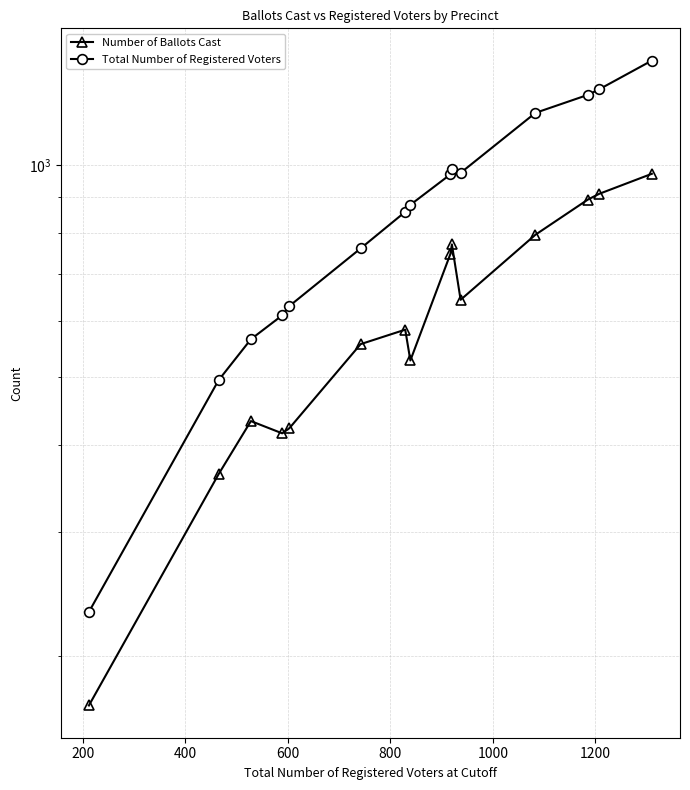

What is the difference between the maximum and minimum values in the Number of Ballots Cast series?

802